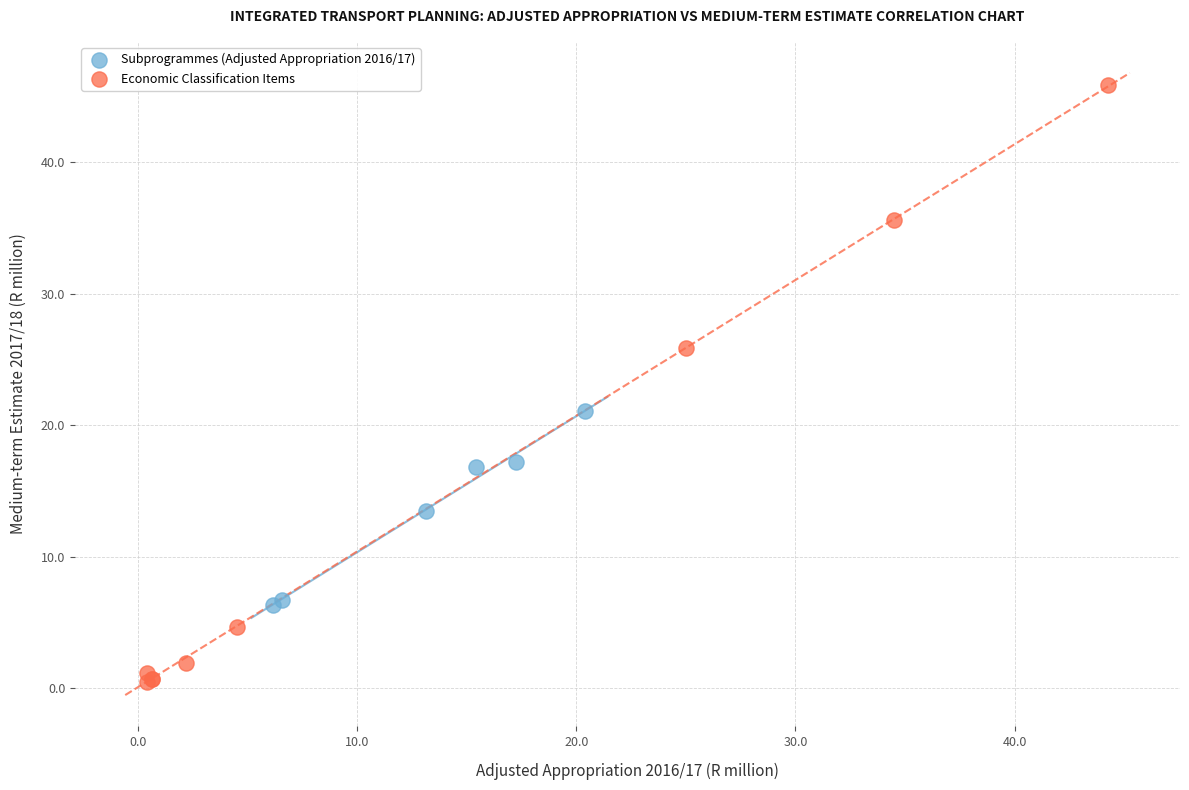

Which series has the widest spread of Y values?

Economic Classification Items